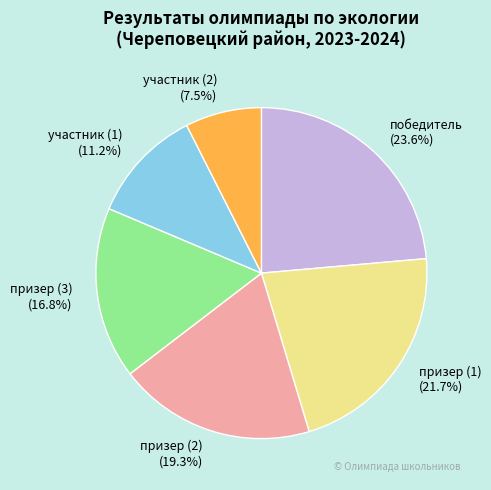

True or false: участник (1) accounts for 11% of the total.

True